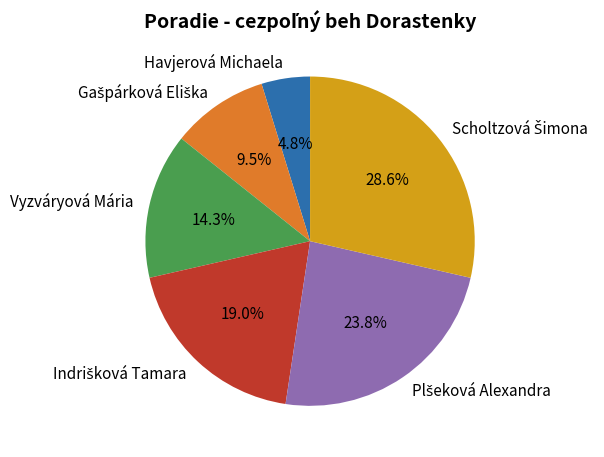

Does any single category account for the majority?

No